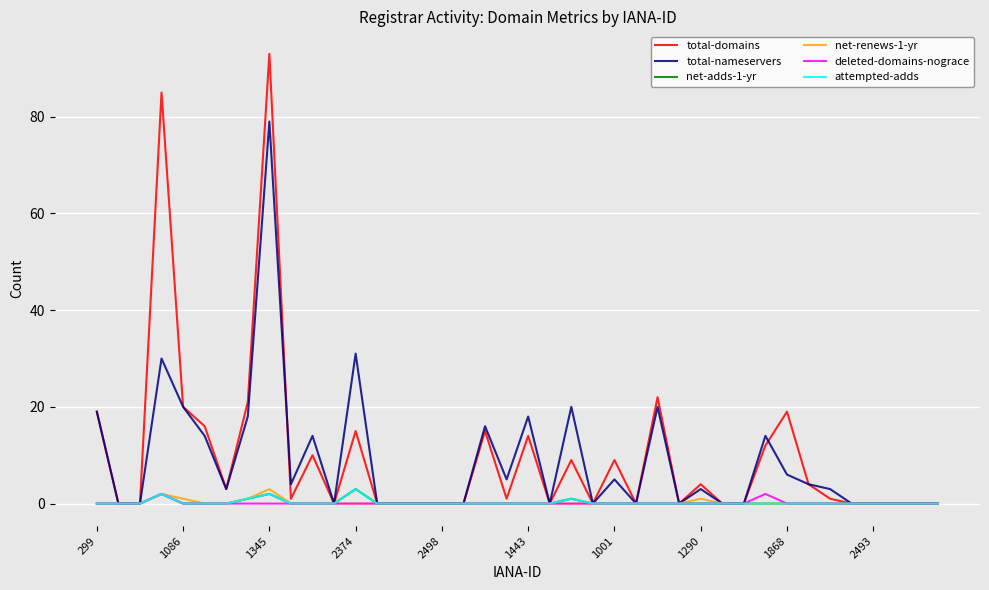

Which category has the lowest value across all series?

1086